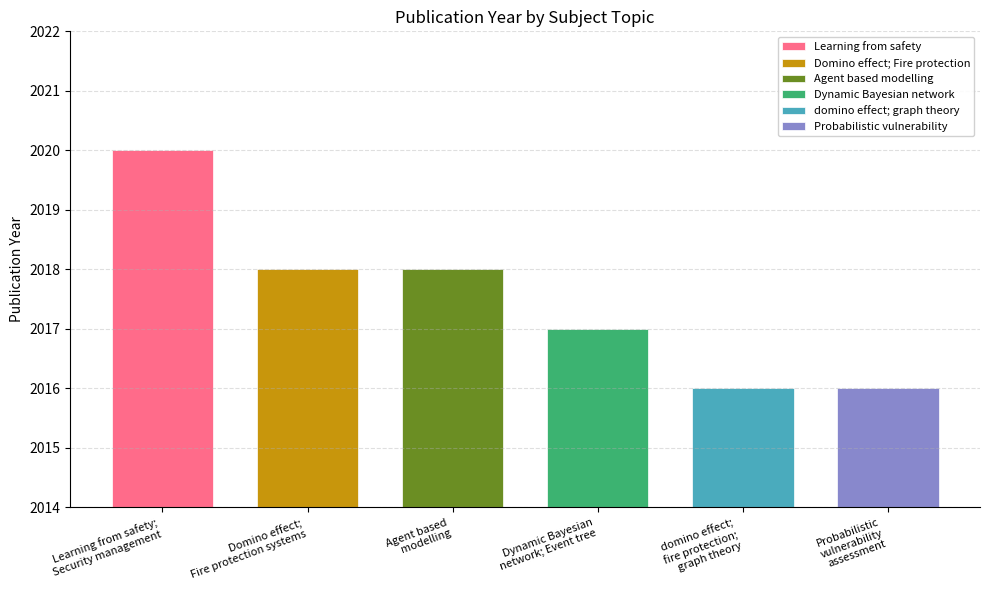

Approximately how many times larger is the value at Probabilistic vulnerability assessment compared to Agent based modelling?

1.0